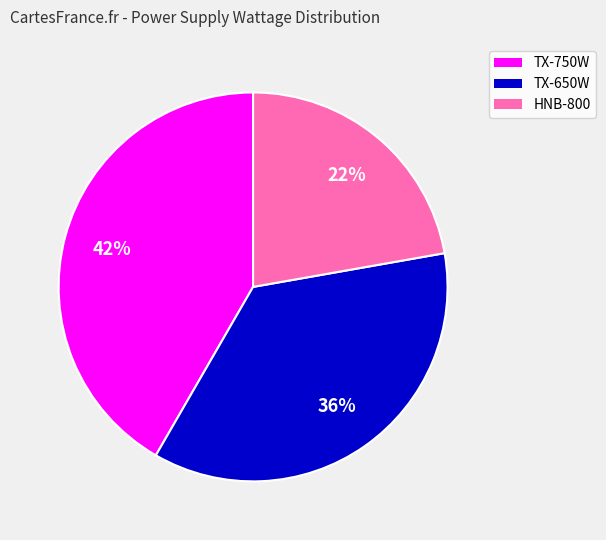

Combined, do TX-650W and HNB-800 account for over 50%?

Yes